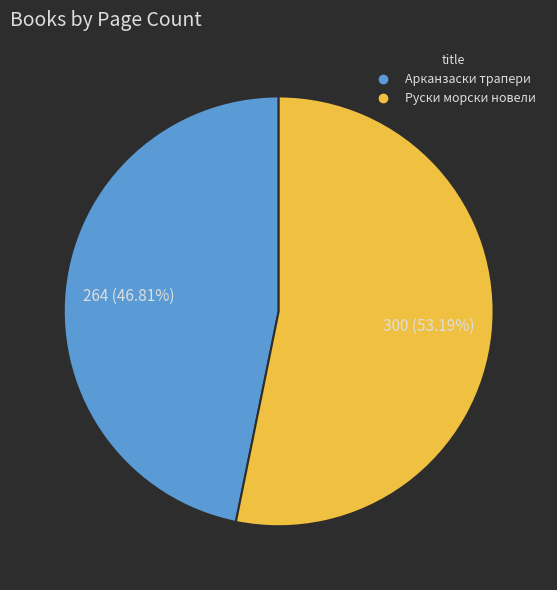

What is the majority slice?

Руски морски новели